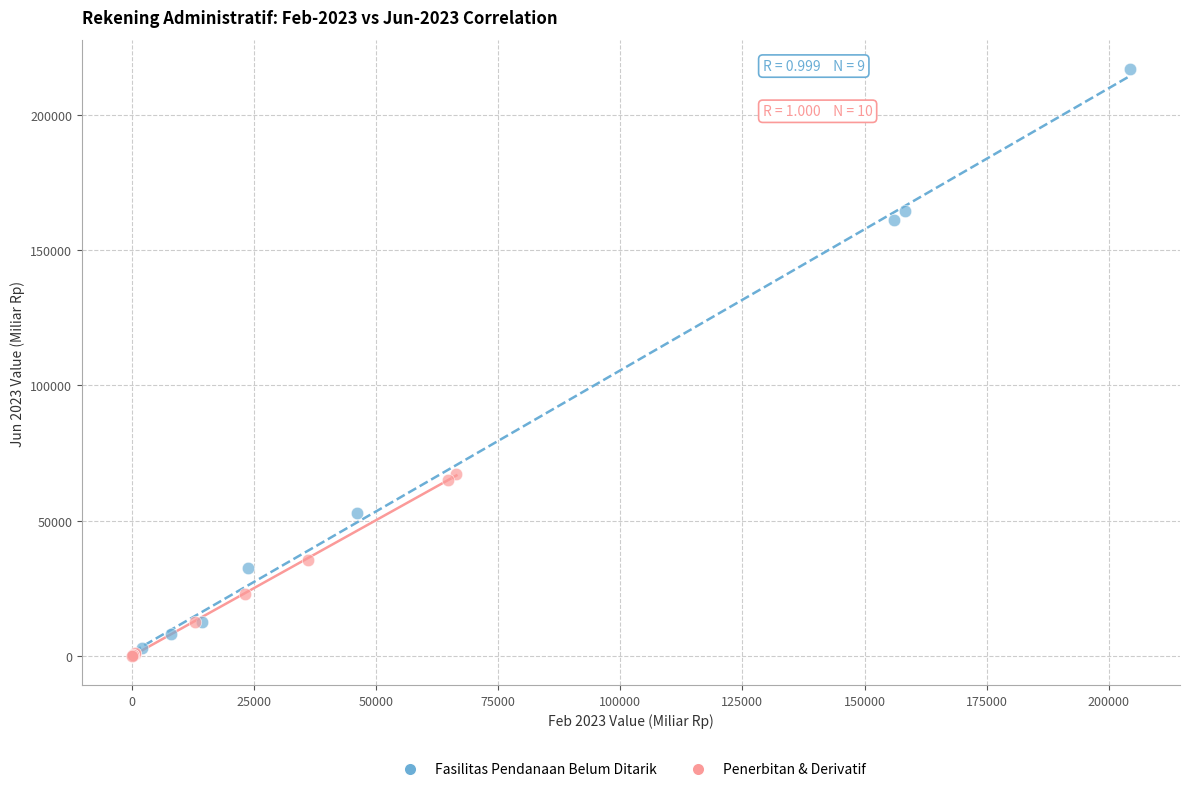

Which series has the widest spread of Y values?

Fasilitas Pendanaan Belum Ditarik